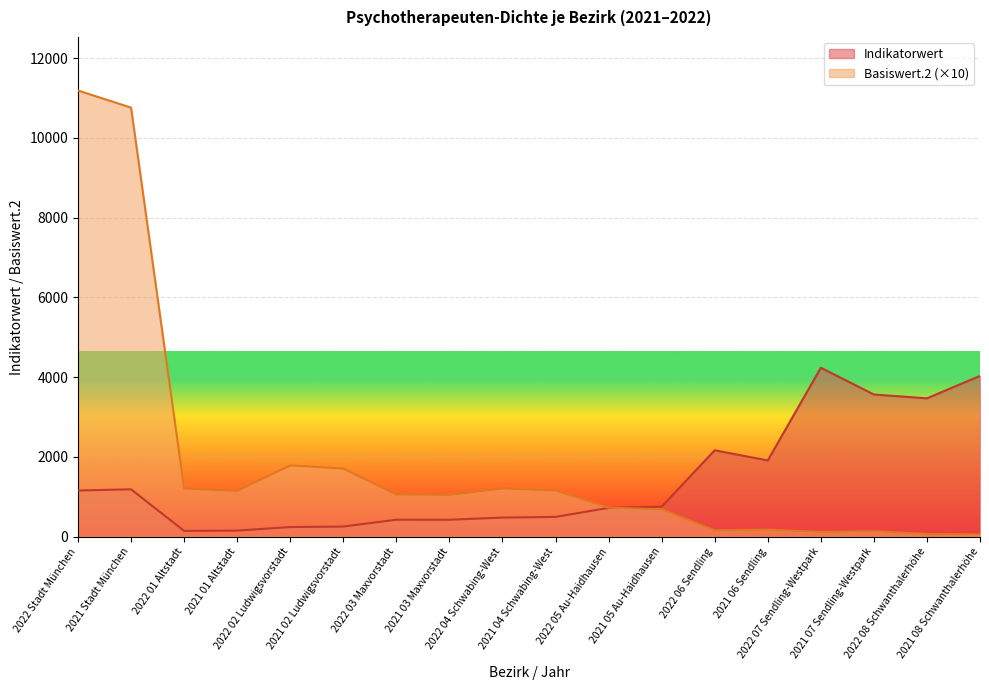

What is the total value across all series at 2021 04 Schwabing-West?

1658.1